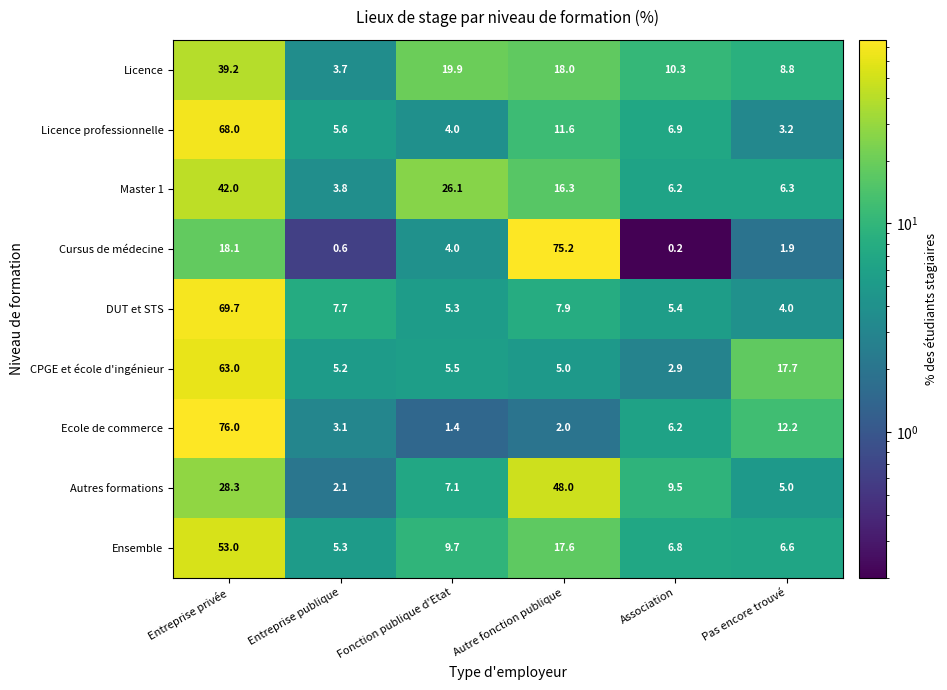

The value of Ecole de commerce at Entreprise publique is 3.1. True or false?

True